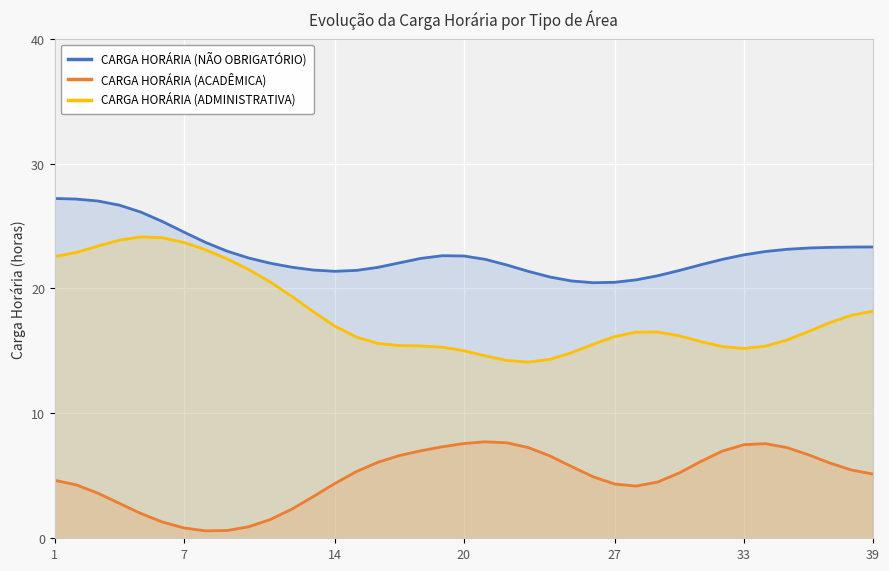

True or false: CARGA HORÁRIA (ADMINISTRATIVA) has a value of 13.5 at 7.

False